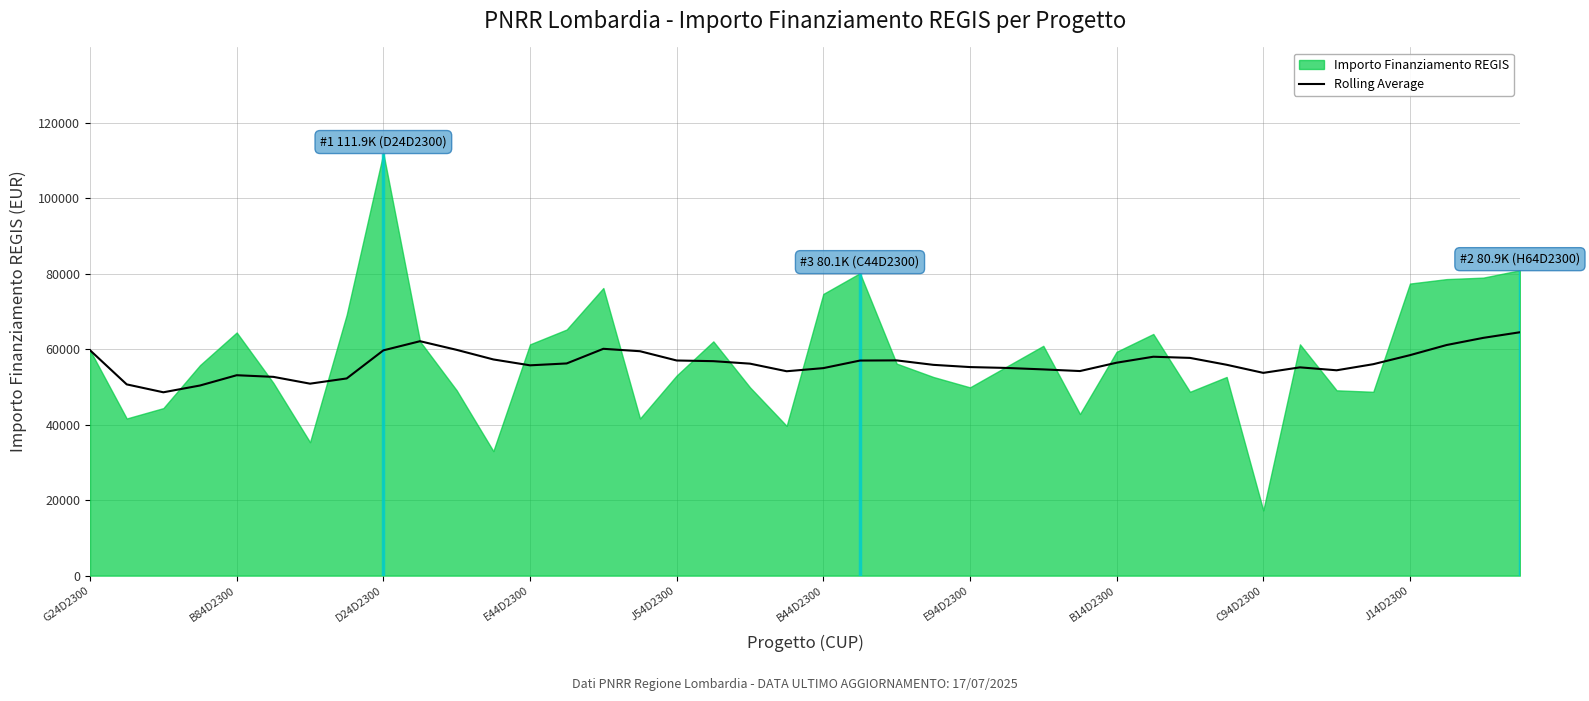

The value of Rolling Average at B84D2300 is 34860.2. True or false?

False